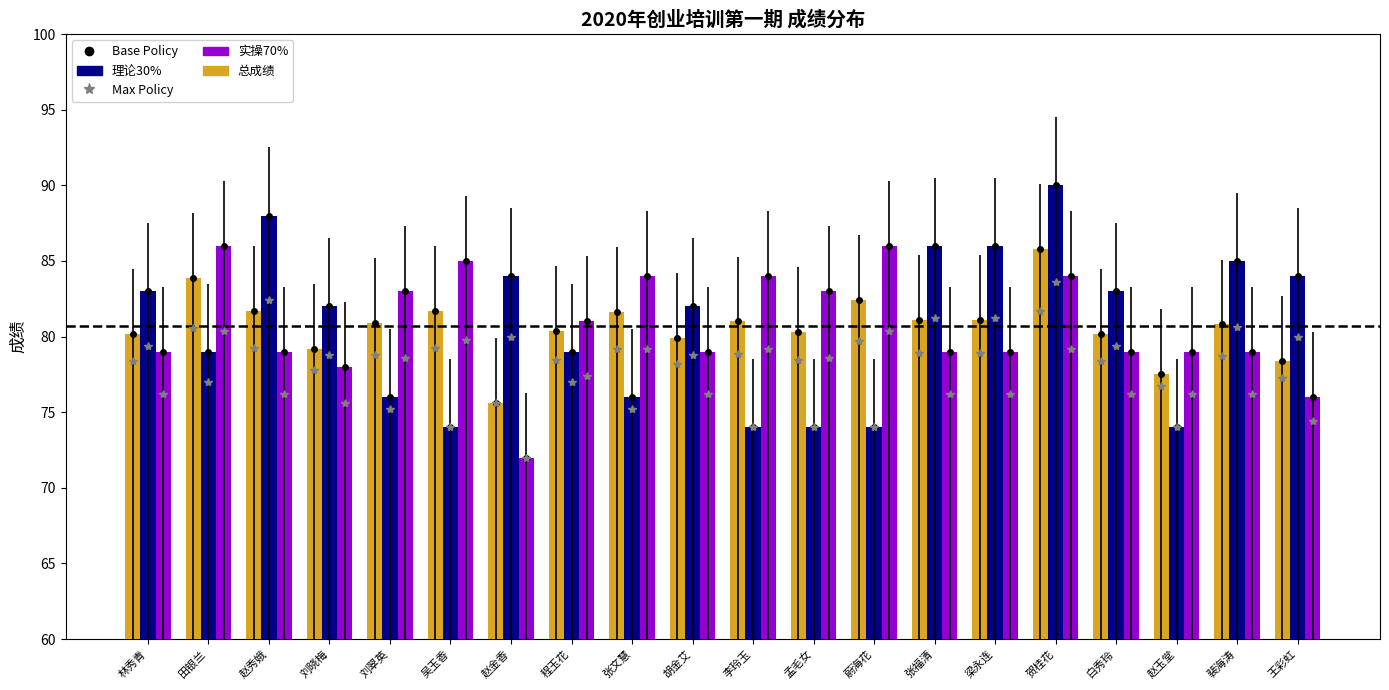

The 理论30% series shows 86.0 at 张福清. True or false?

True